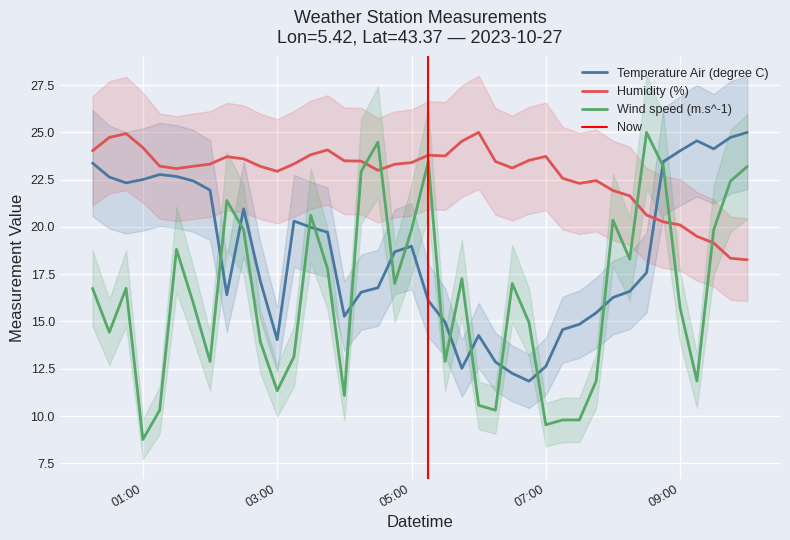

Where is the first local minimum for Wind speed (m.s^-1)?

2023-10-27T00:30:00